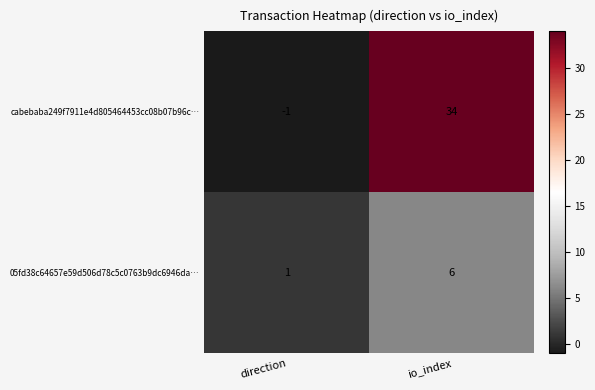

Rank the series by their maximum value, from lowest to highest.

05fd38c64657e59d506d78c5c0763b9dc6946da…, cabebaba249f7911e4d805464453cc08b07b96c…